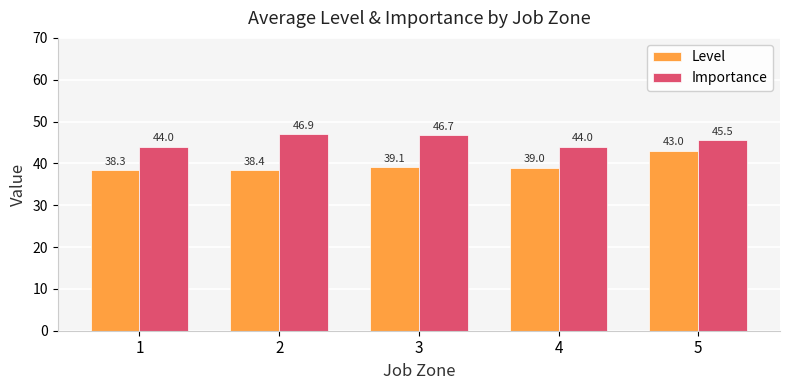

What is the greatest value displayed?

46.9